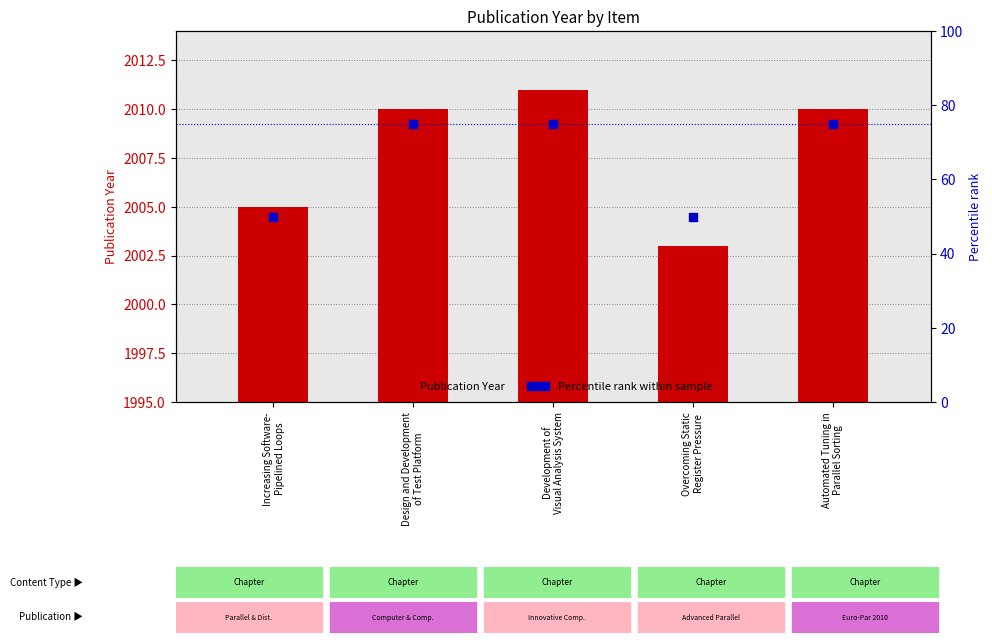

Which series has the largest total across all categories?

Publication Year